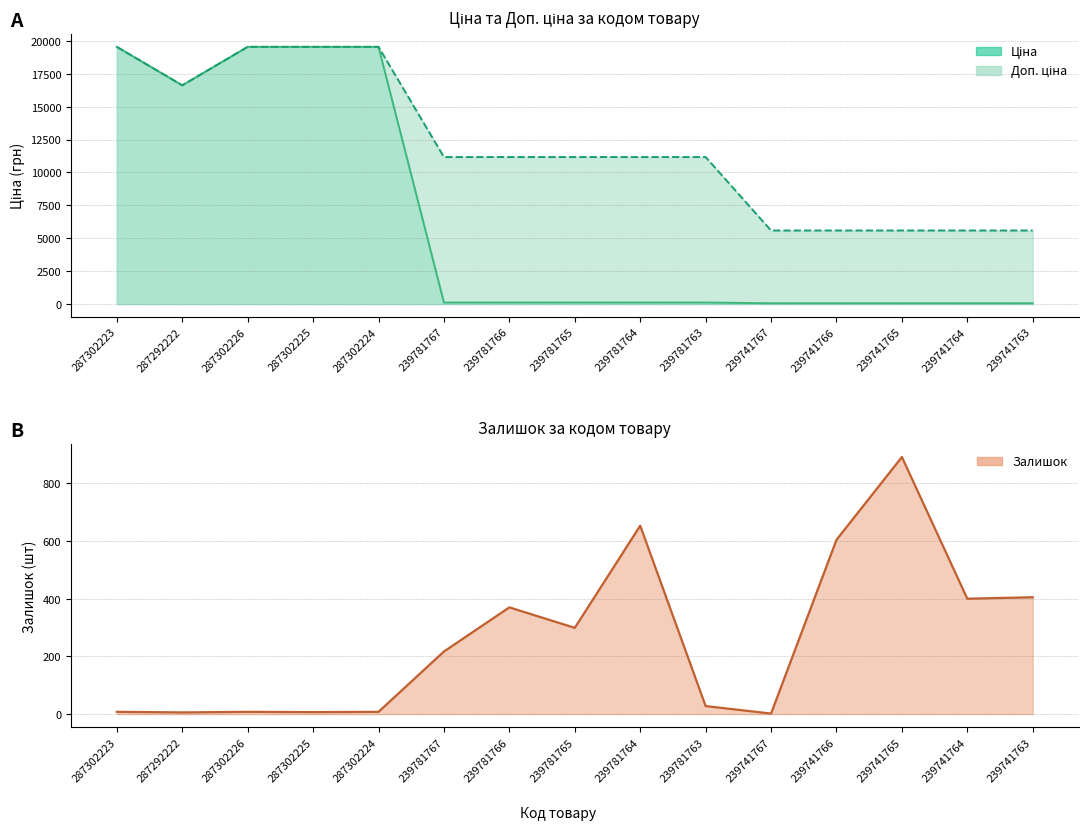

What are all the series names shown in the legend?

Ціна, Доп. ціна, Залишок